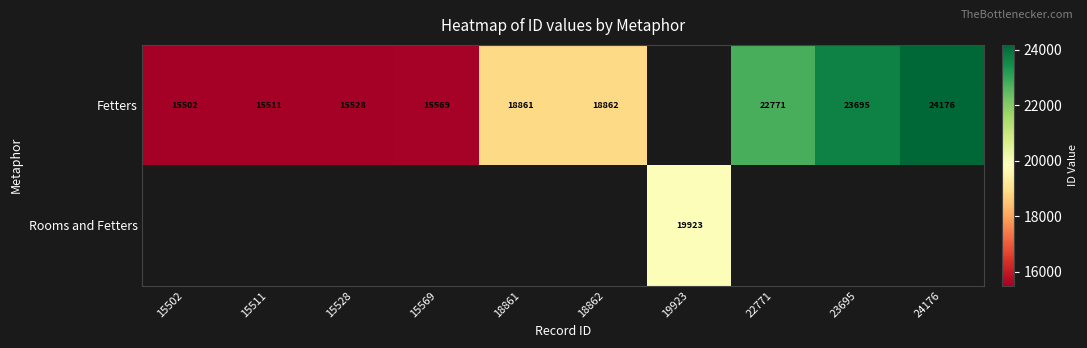

What is the sum of the Fetters values at 15511 and 23695?

39206